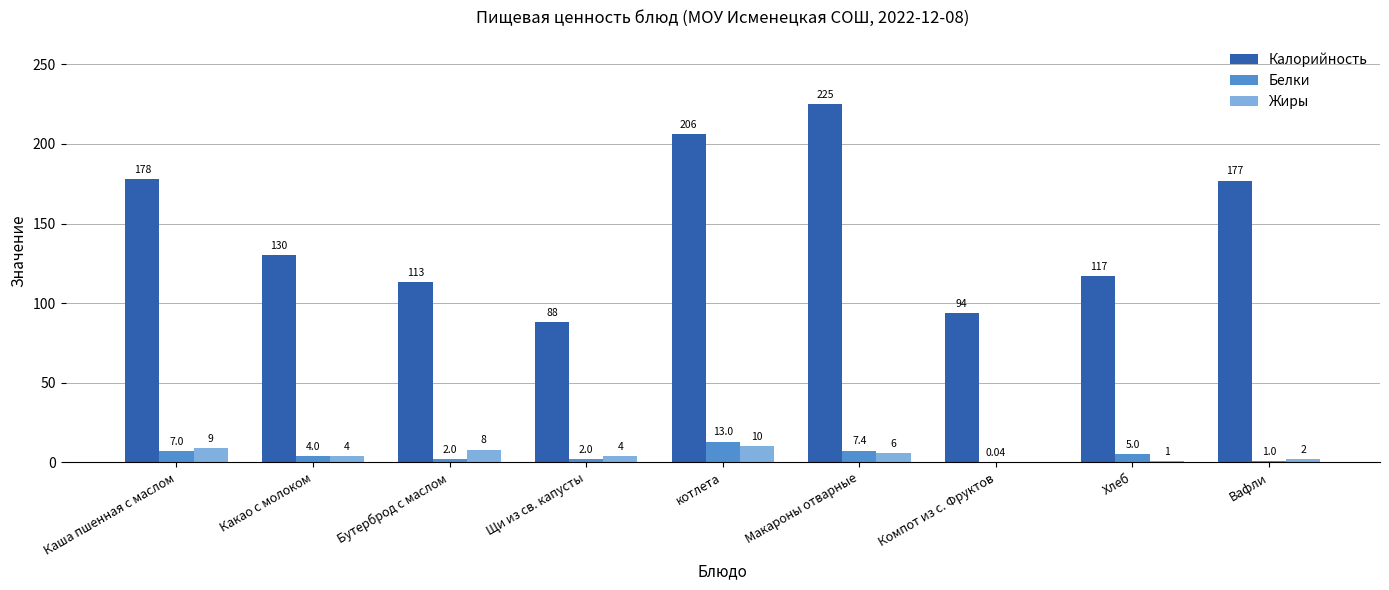

Between Хлеб and Вафли, which series saw the biggest shift?

Калорийность